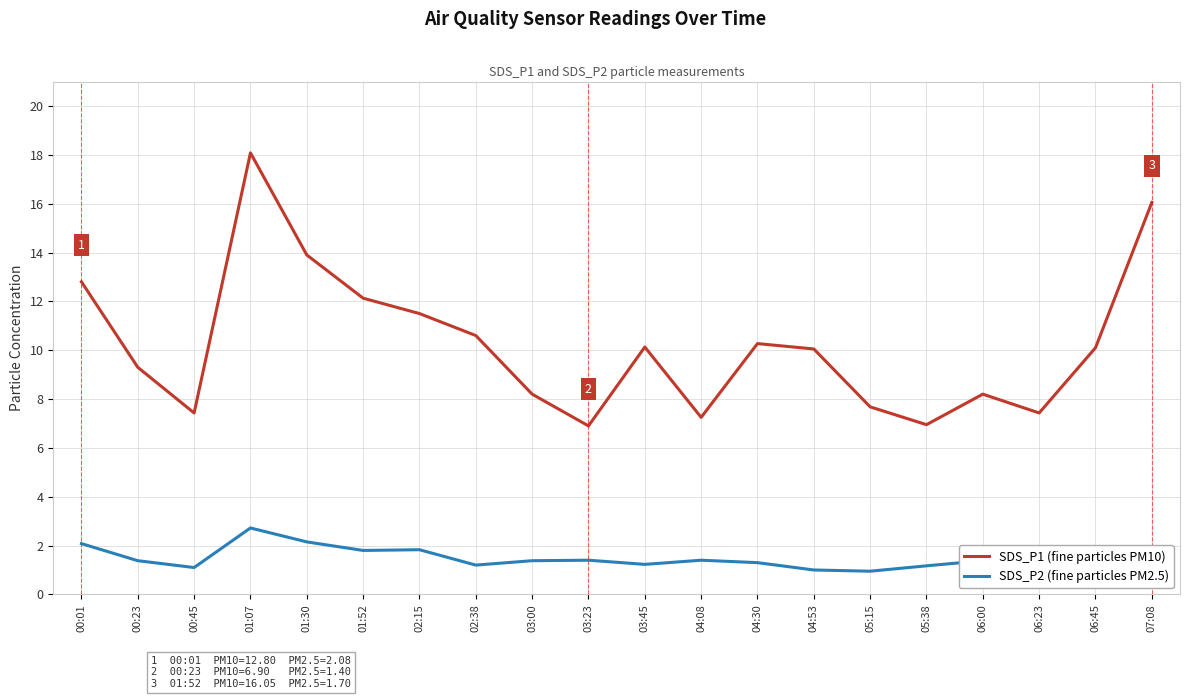

True or false: SDS_P2 (fine particles PM2.5) and SDS_P1 (fine particles PM10) cross at least once.

False